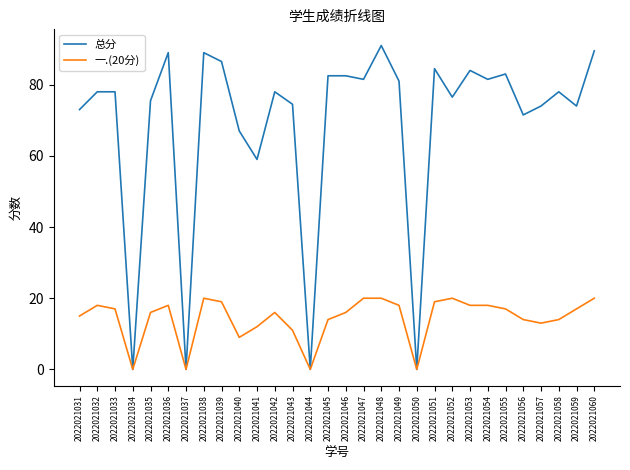

List the series in order of their overall mean, lowest first.

一.(20分), 总分